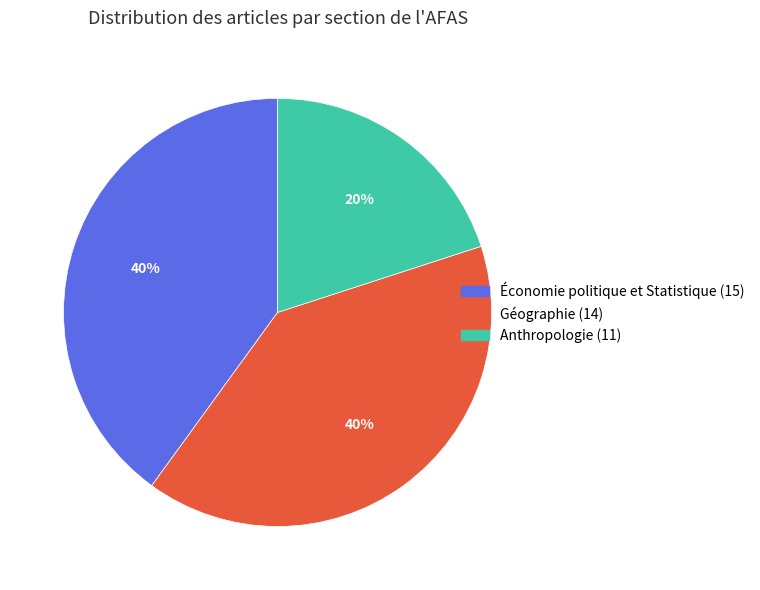

To the nearest percent, what is the difference between the largest and smallest slice percentages?

20%